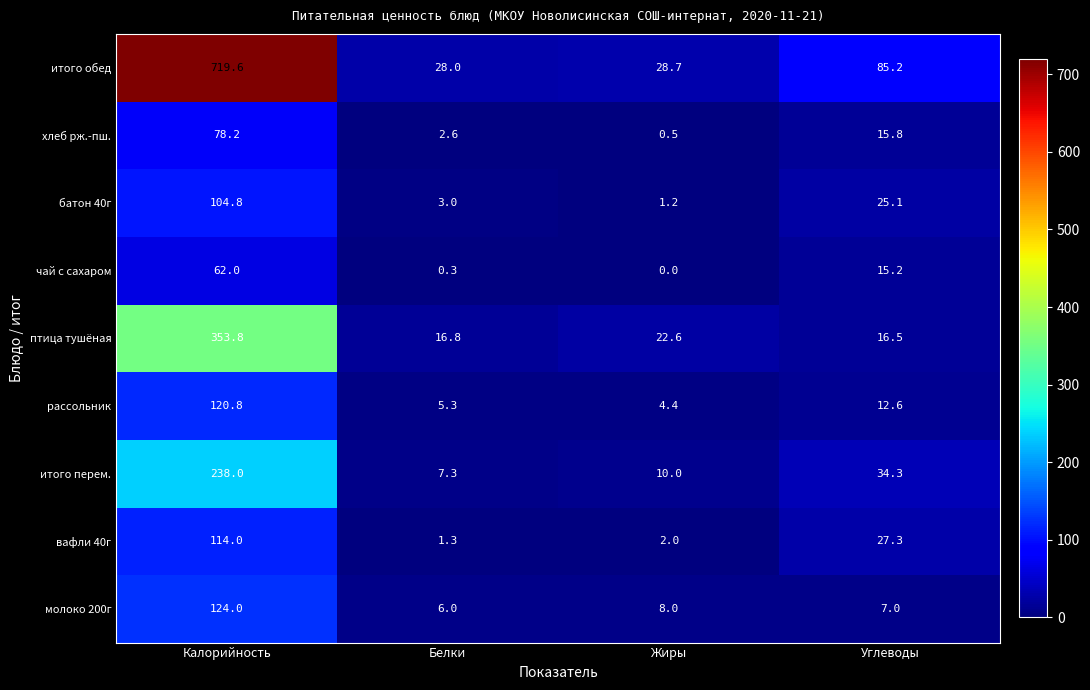

Which category has the lowest value across all series?

Жиры